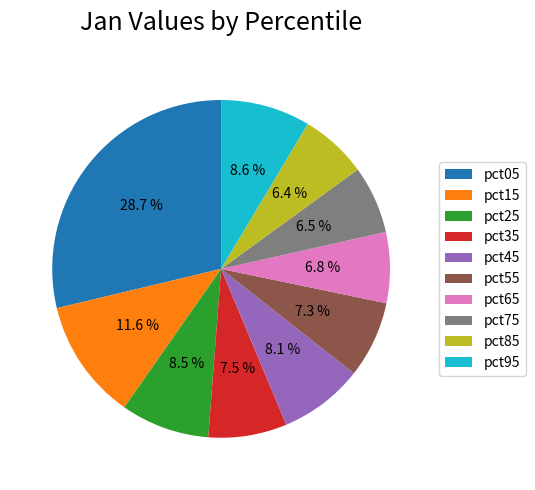

Count the number of slices in the pie.

10